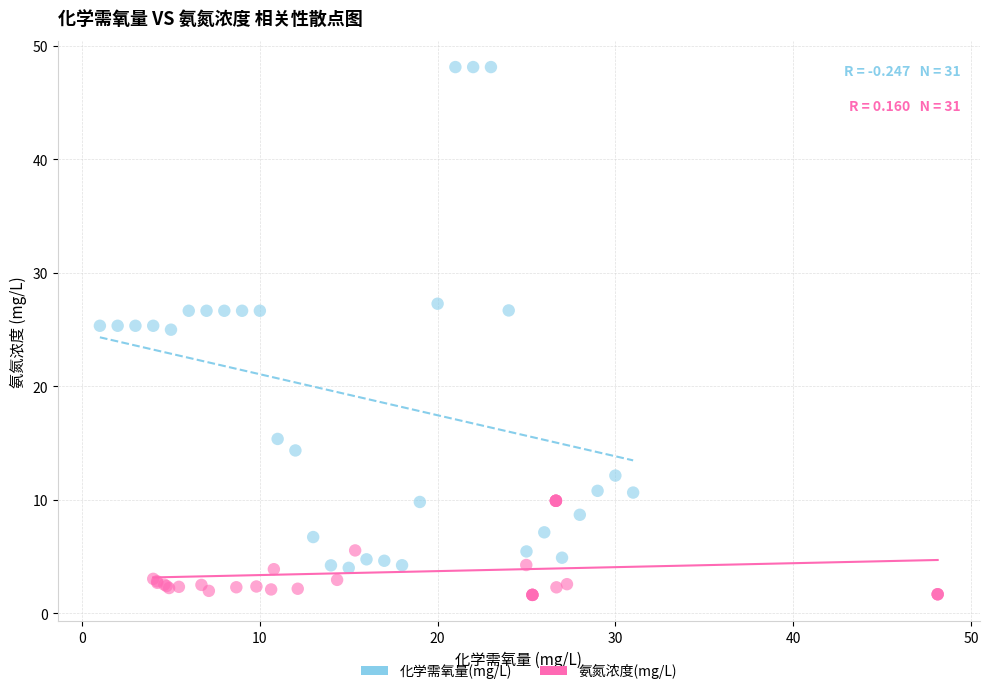

Which series reaches the minimum Y coordinate?

氨氮浓度(mg/L)